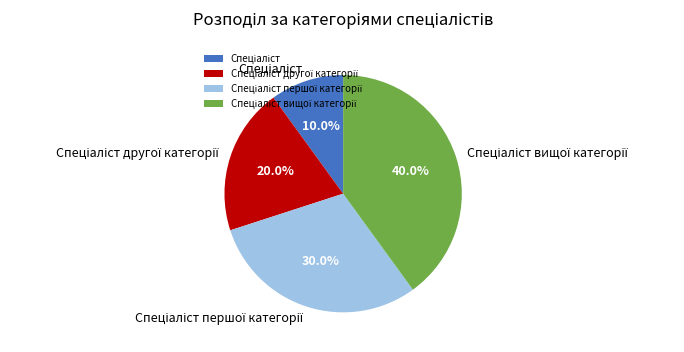

Is there a majority slice in this chart?

No